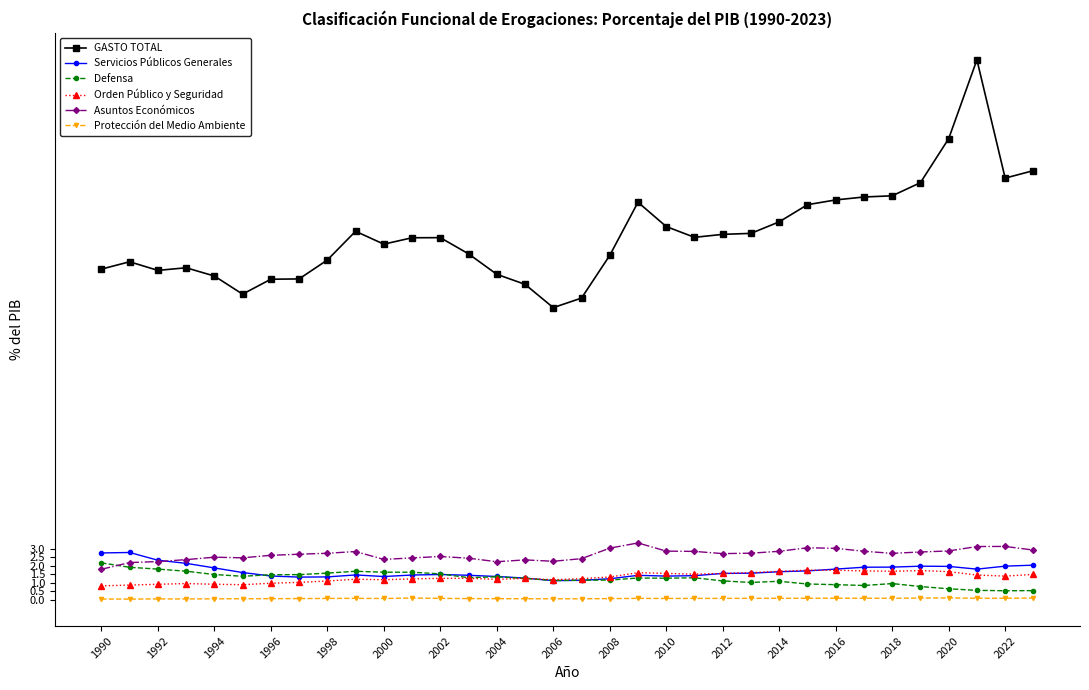

True or false: Defensa has more than 2 points higher than both neighbors.

True